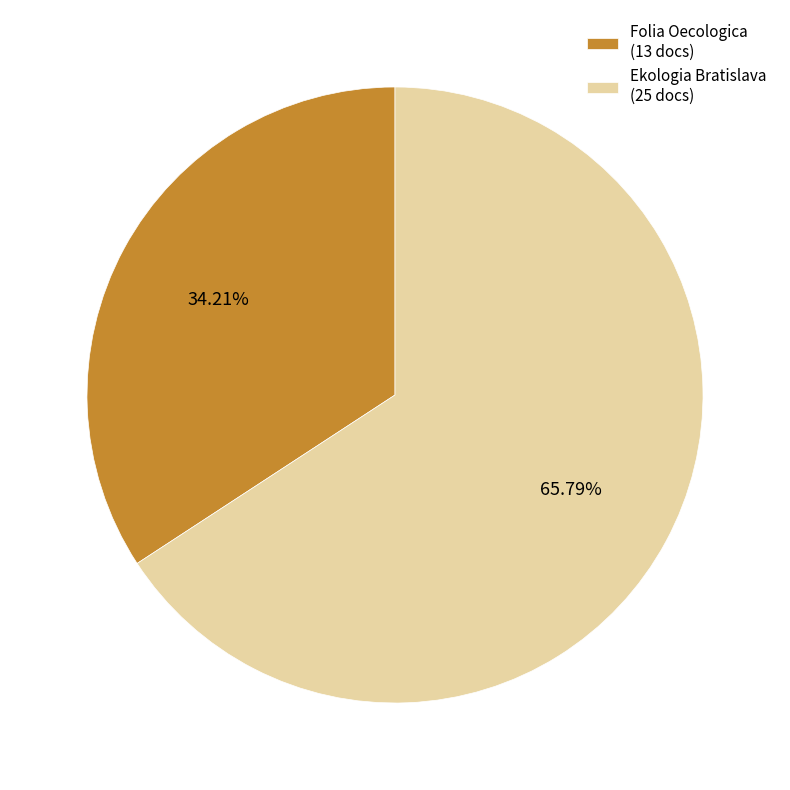

What is the ratio of the value at Folia Oecologica to the value at Ekologia Bratislava?

0.5